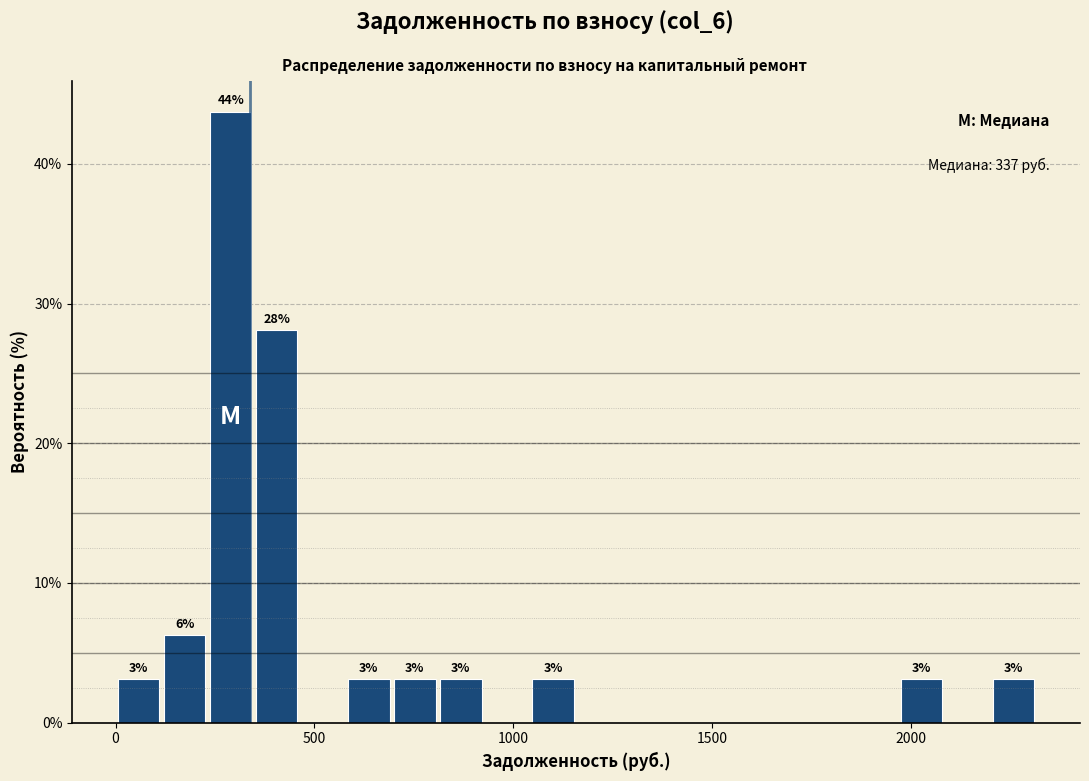

Read against the x-axis, roughly where is the centre of the tallest bar?

300